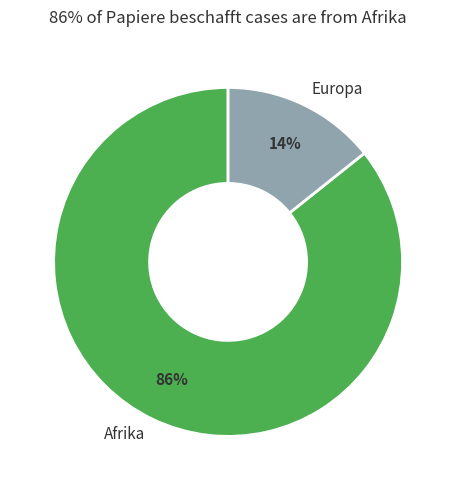

True or false: Afrika accounts for 74% of the total.

False